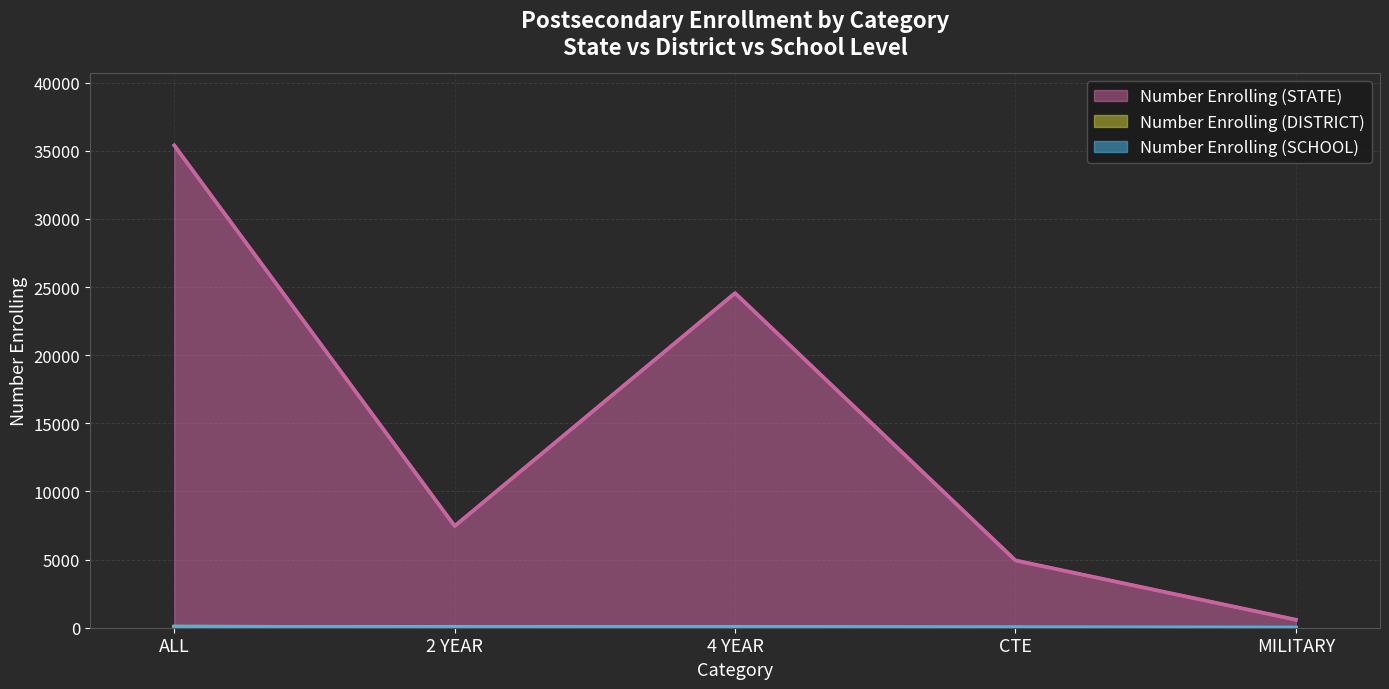

How many categories are shown in the chart?

5